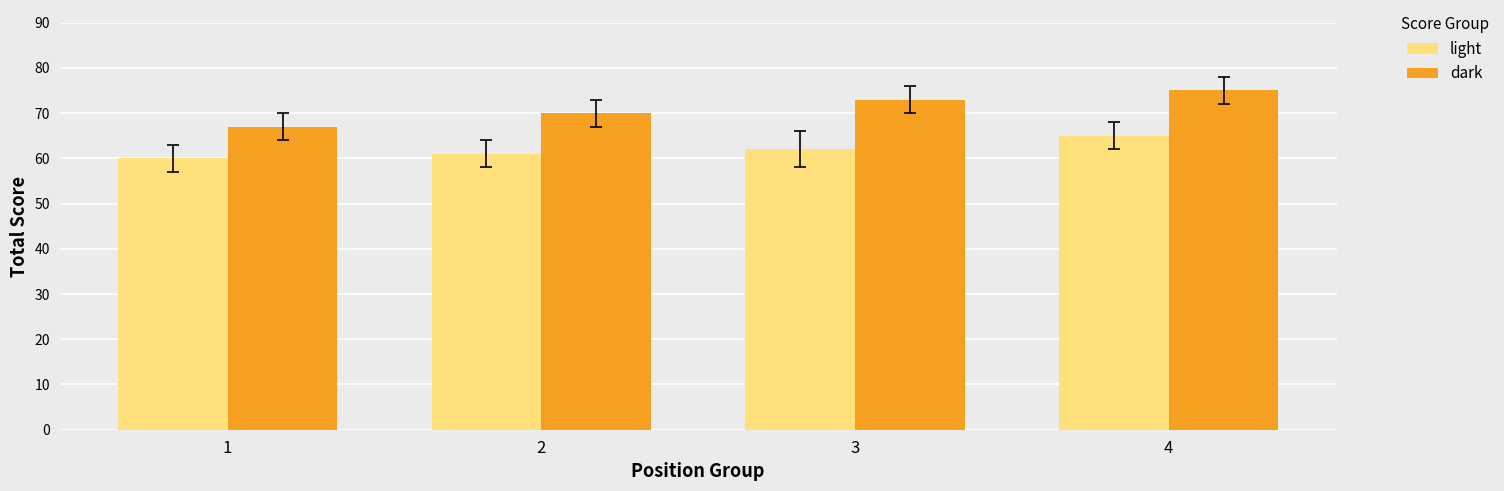

What is the sum of all light values?

248